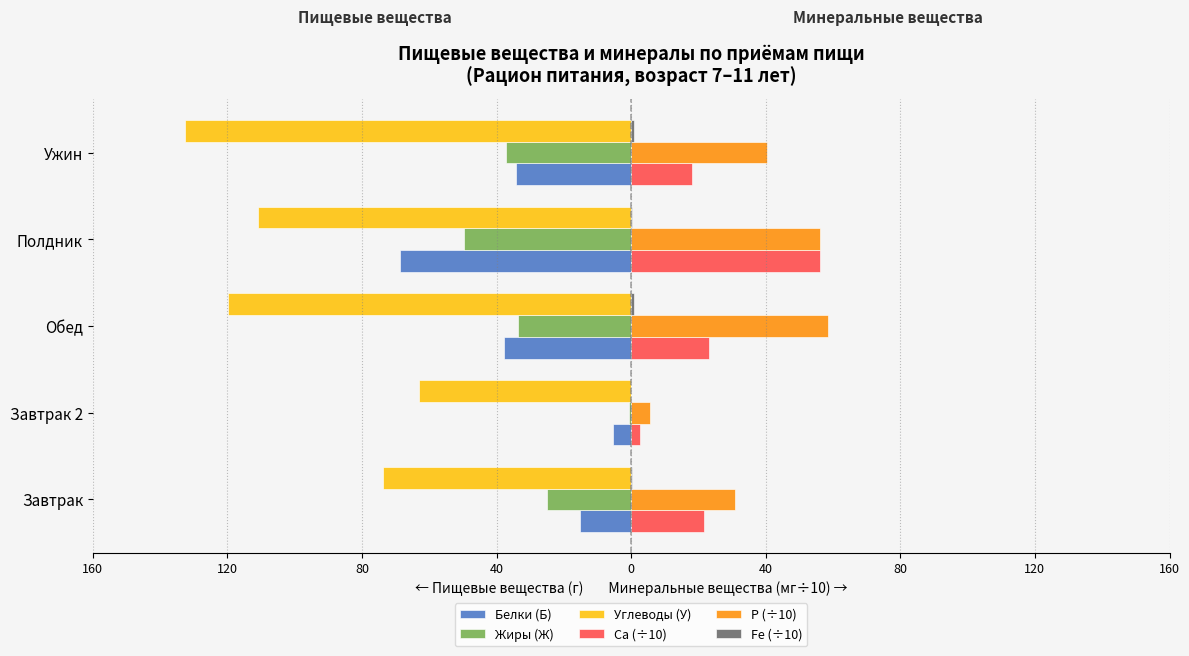

What is the value of the Углеводы (У) bar at the 3rd from the left?

-119.8